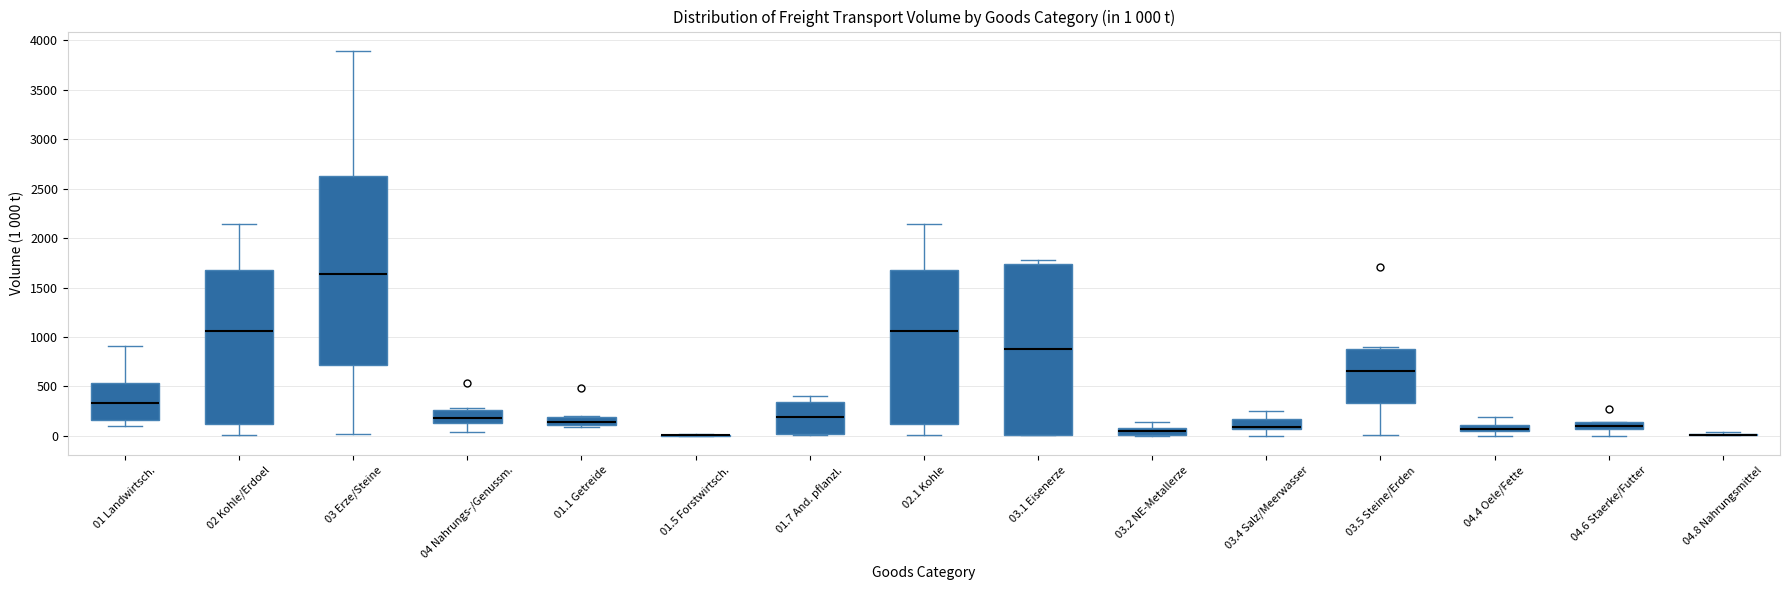

Which box is the tallest, from its lower edge to its upper edge?

03 Erze/Steine